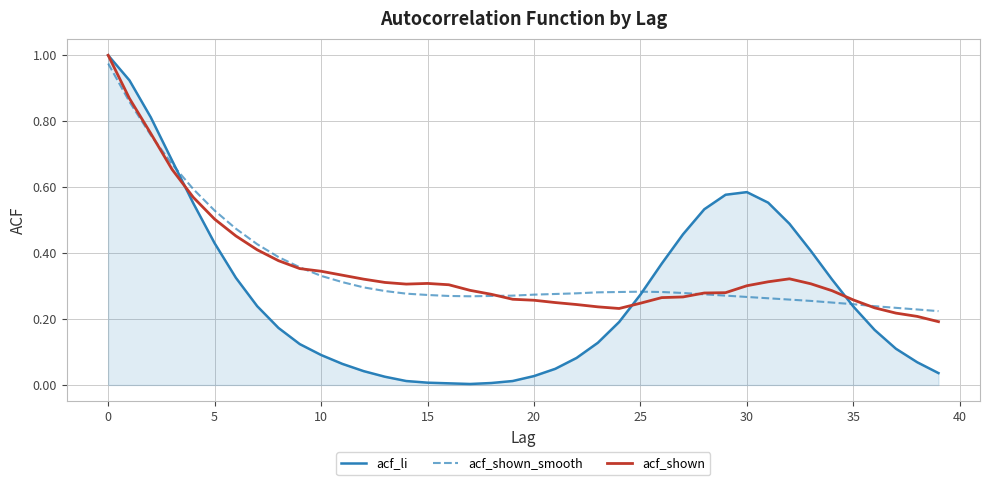

Which series has the largest range (max minus min)?

acf_li